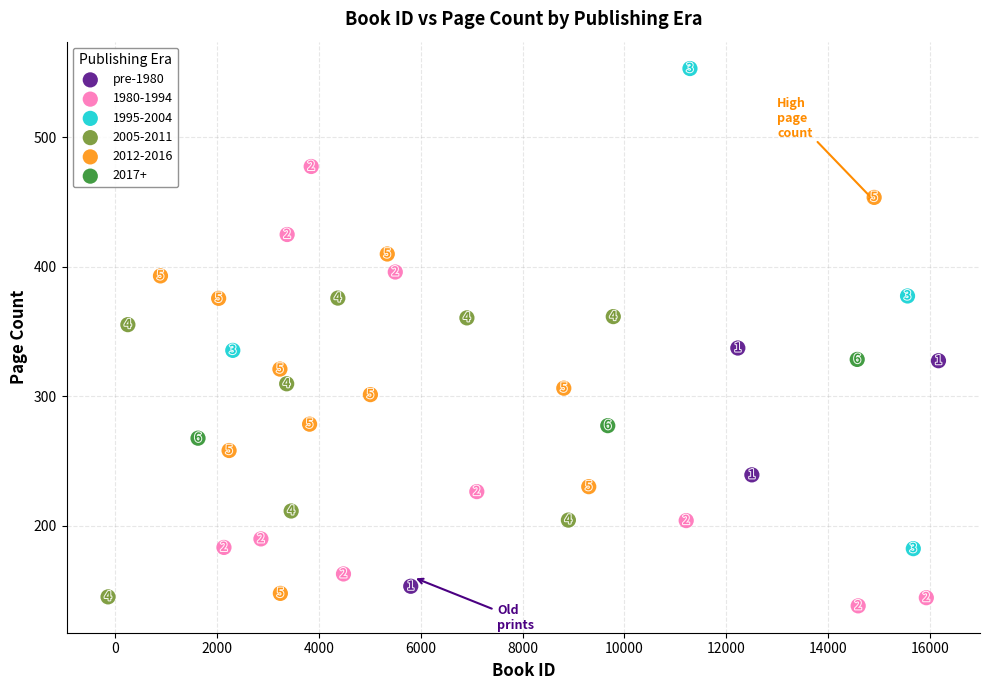

Which series reaches the maximum Y coordinate?

1995-2004